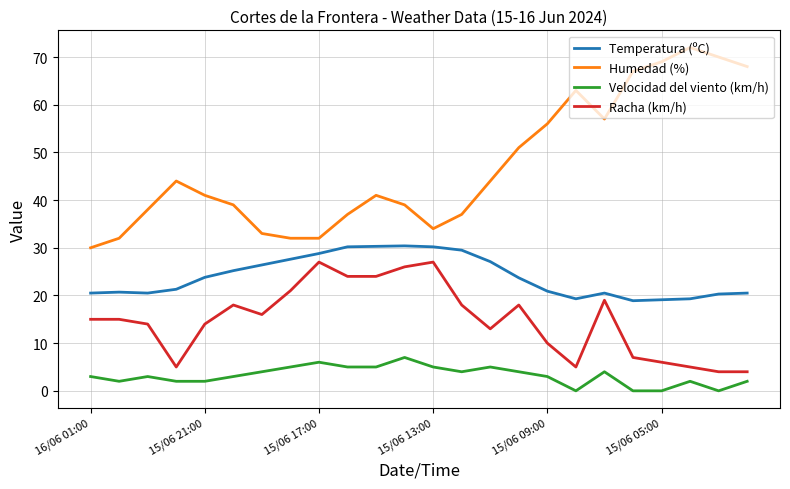

True or false: Racha (km/h) and Humedad (%) intersect in this chart.

False